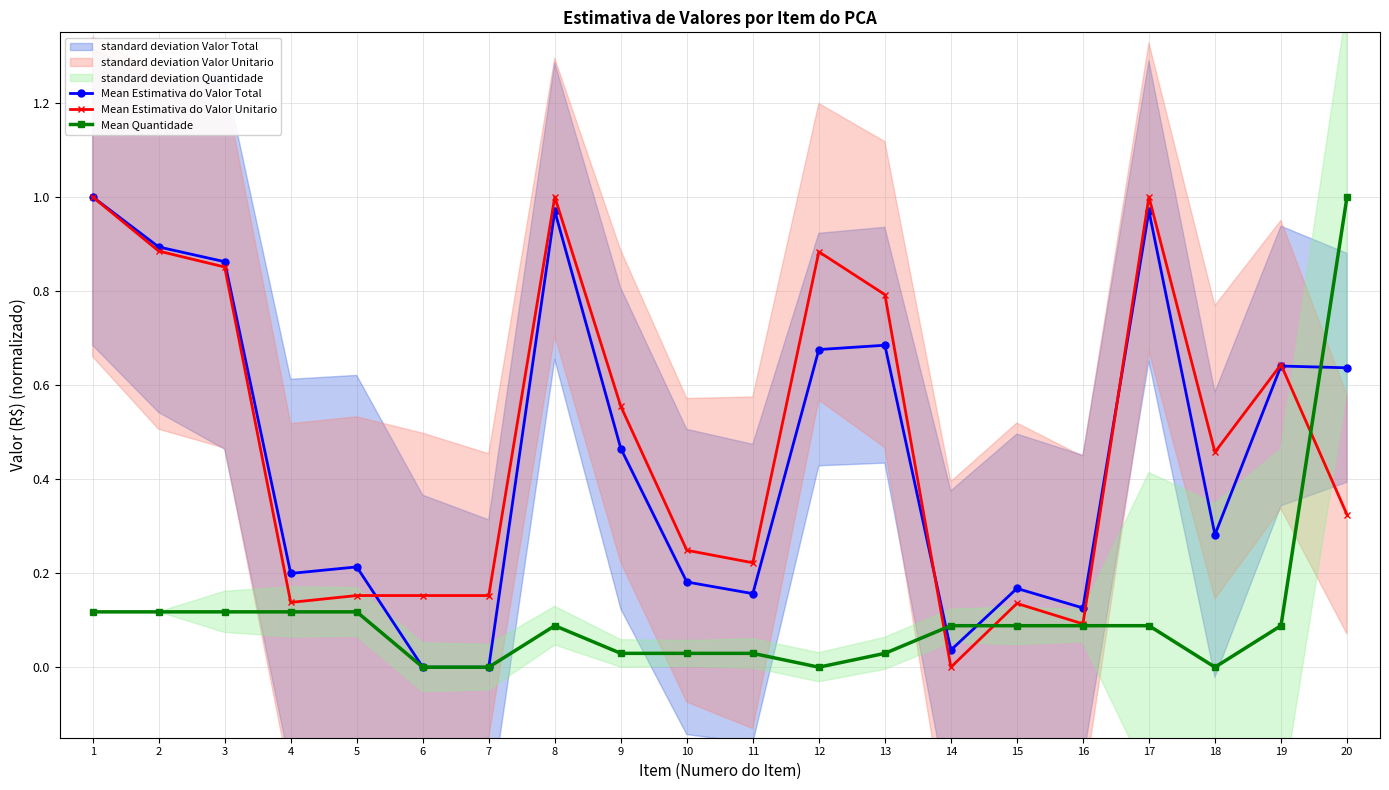

What is the average value of the Mean Estimativa do Valor Total series?

0.5